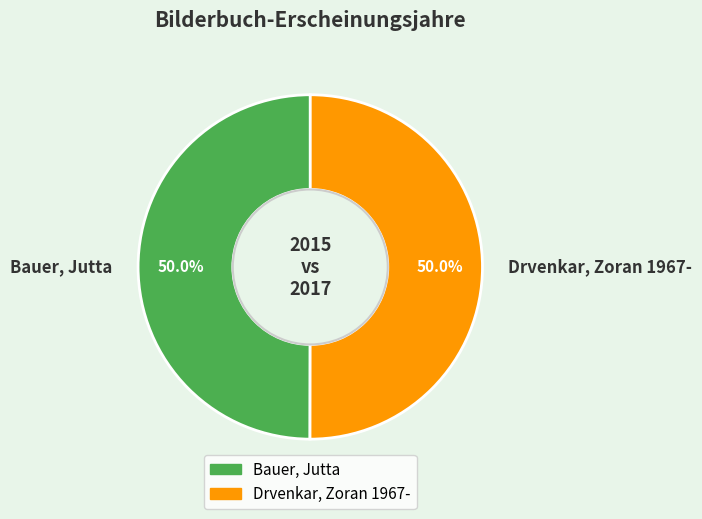

Combined, what portion of the pie is Drvenkar, Zoran 1967- and Bauer, Jutta?

100.0%